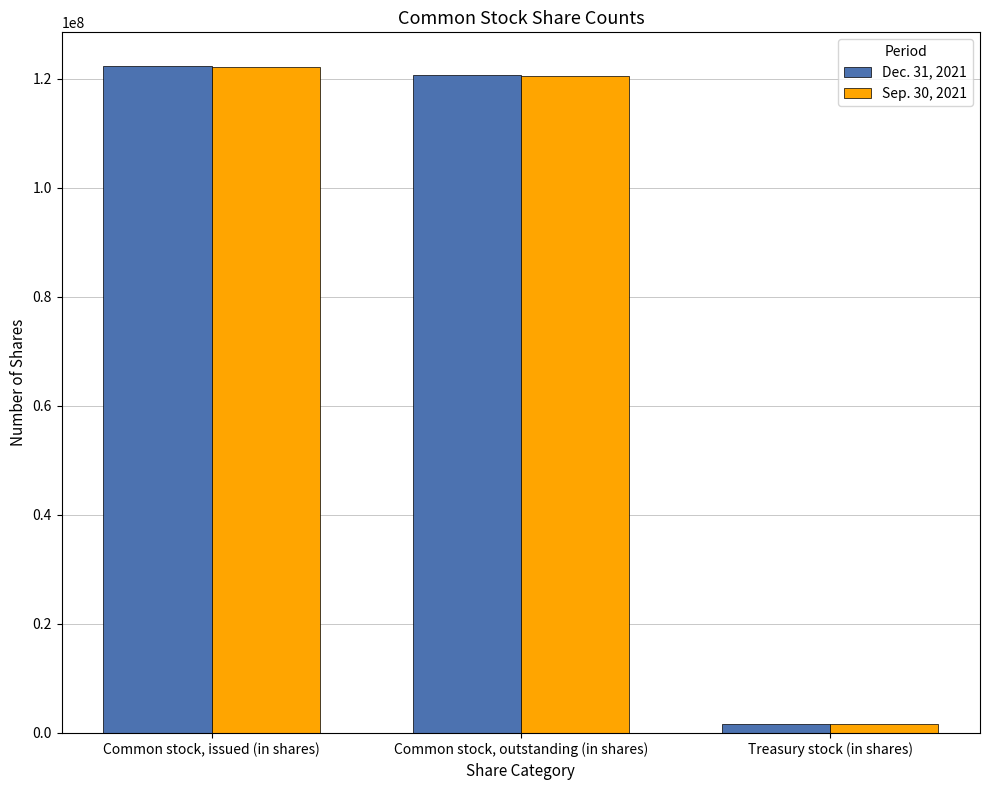

Reading left to right, transcribe all the data shown in this chart.

Dec. 31, 2021: Common stock, issued (in shares)=122372000	Common stock, outstanding (in shares)=120708000	Treasury stock (in shares)=1664000
Sep. 30, 2021: Common stock, issued (in shares)=122173000	Common stock, outstanding (in shares)=120509000	Treasury stock (in shares)=1664000